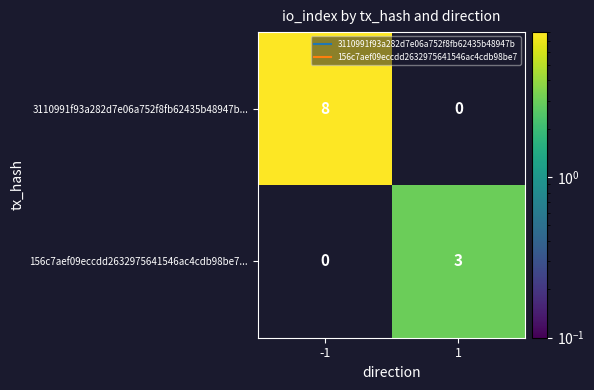

What is the highest value of the 3110991f93a282d7e06a752f8fb62435b48947b... series?

8